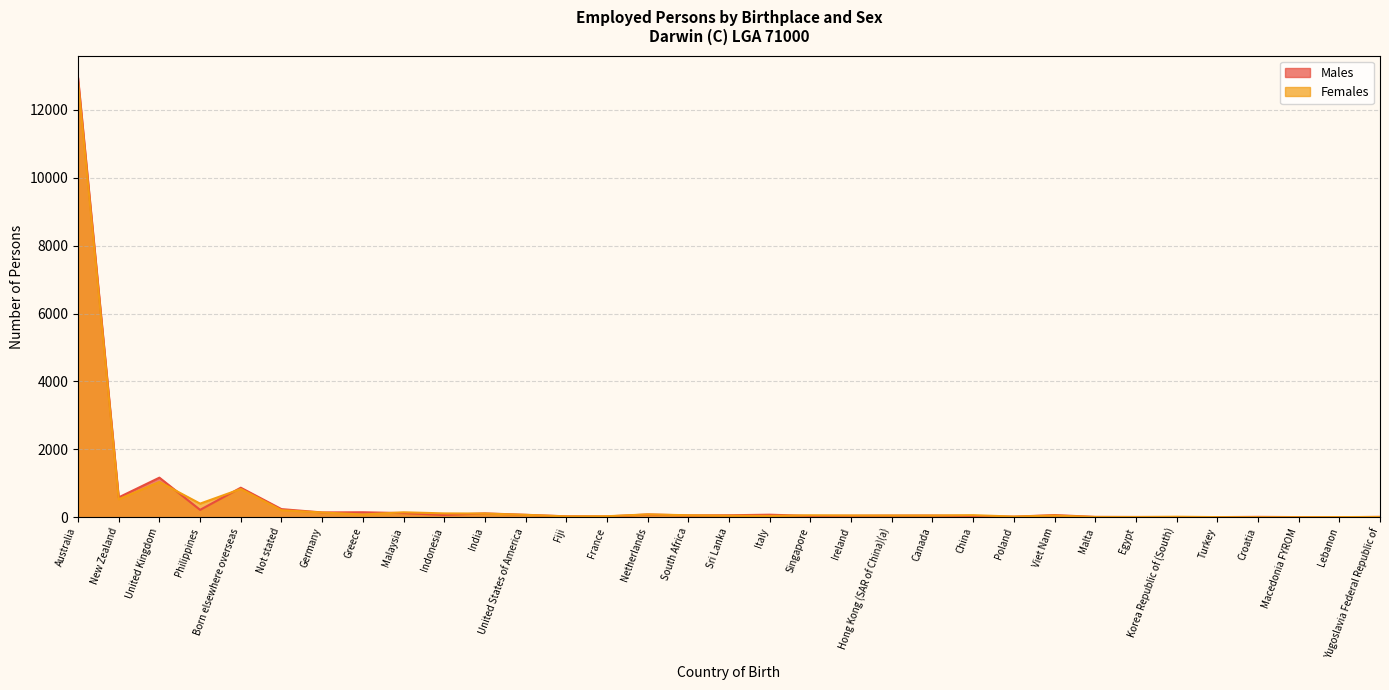

What position from the left is South Africa?

16